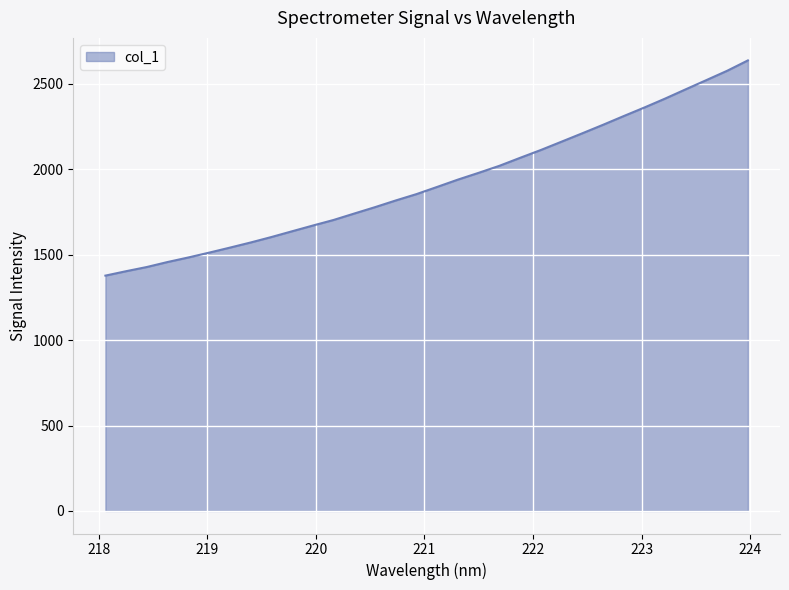

What is the difference between the maximum and minimum values?

1259.5